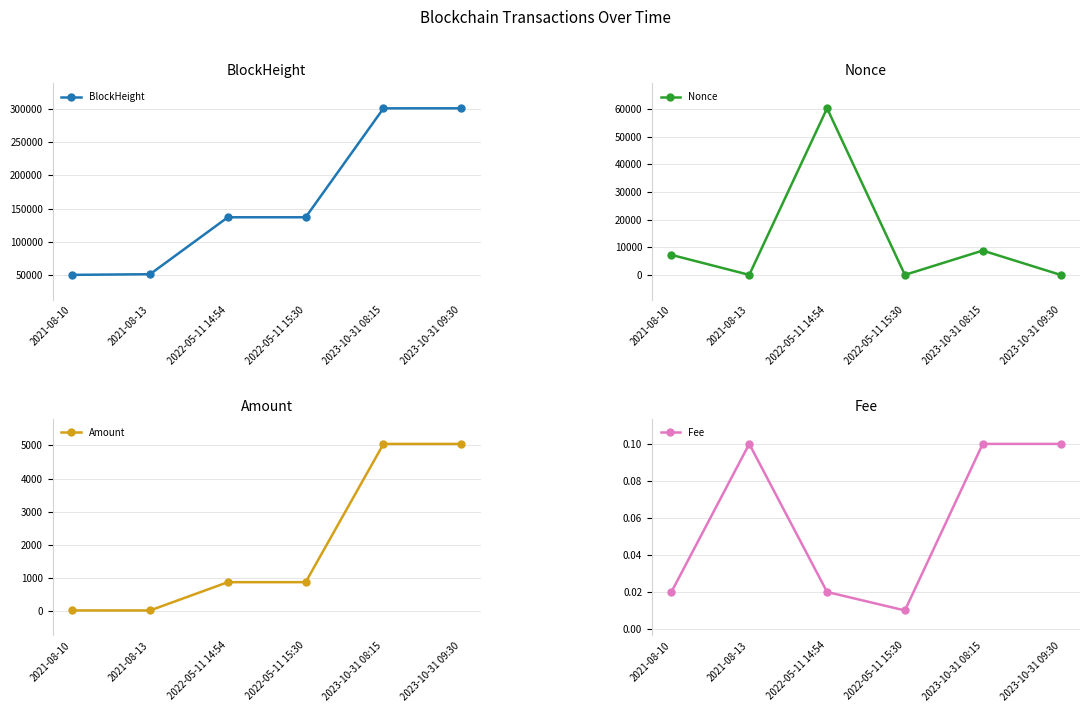

What is the total value across all series at 2022-05-11 14:54?

197855.0